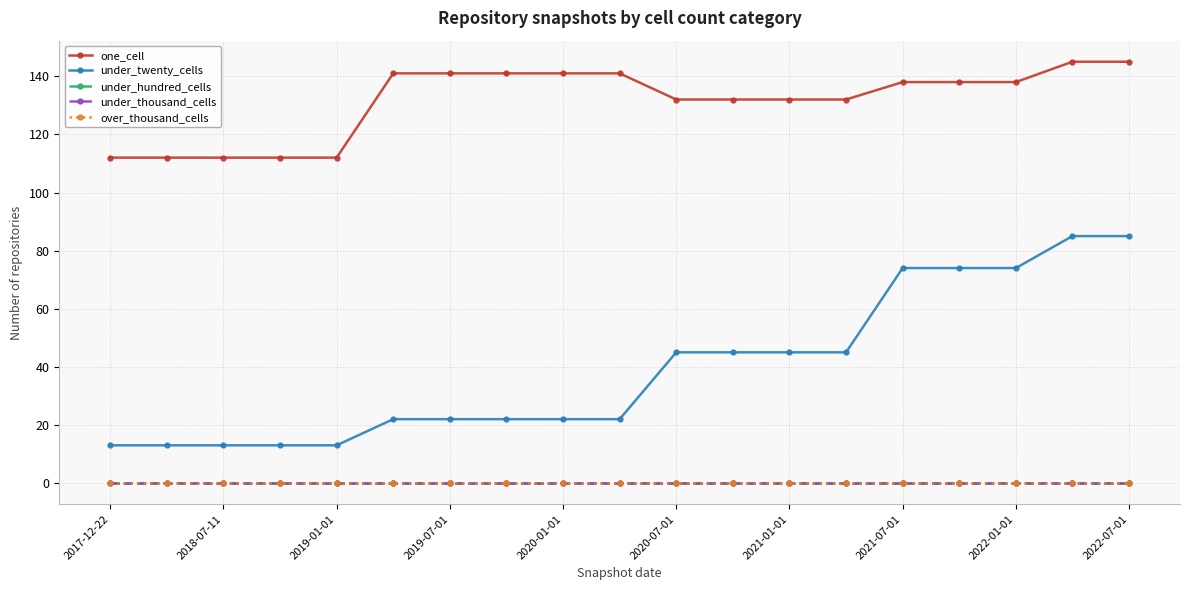

True or false: under_thousand_cells and over_thousand_cells cross at least once.

False